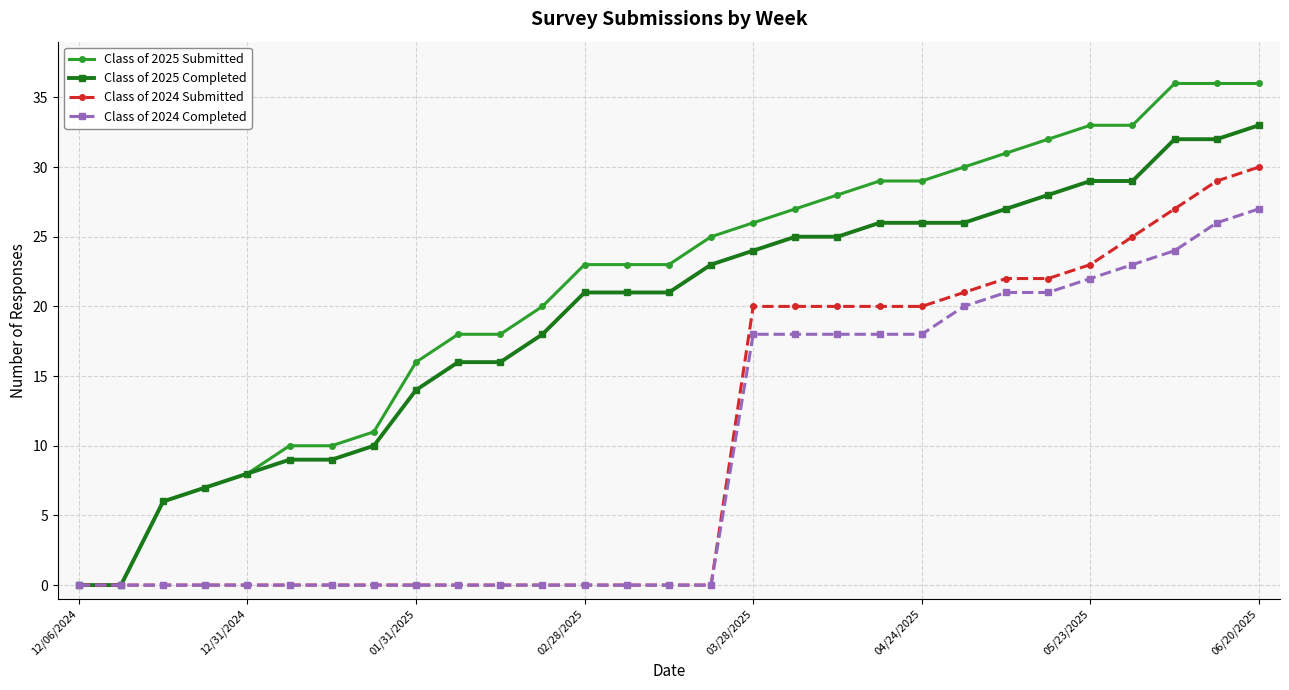

Which series has the largest total across all categories?

Class of 2025 Submitted